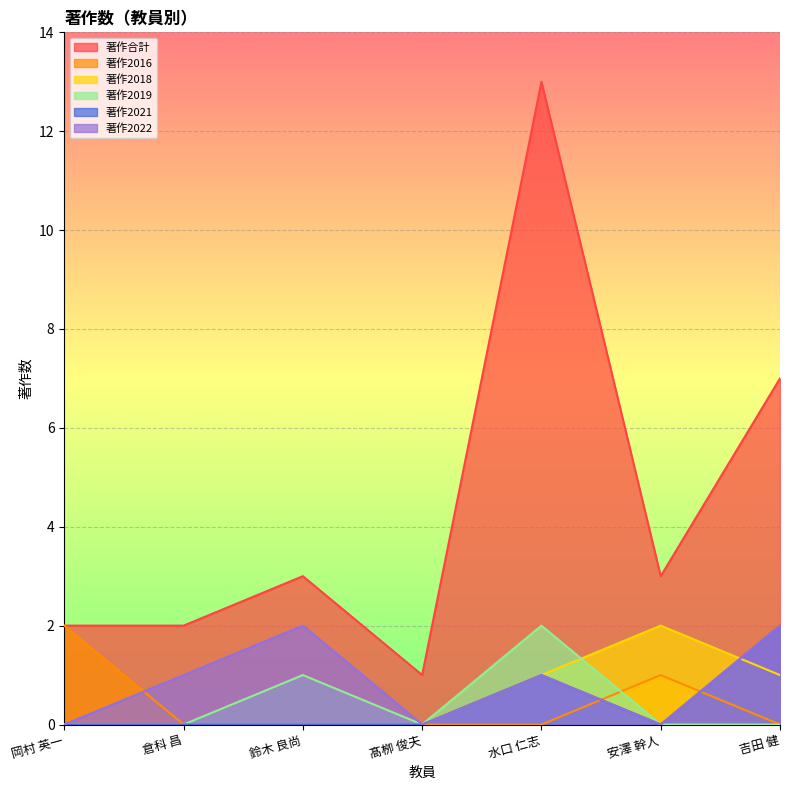

What is the label of the 1st point from the left?

岡村 英一